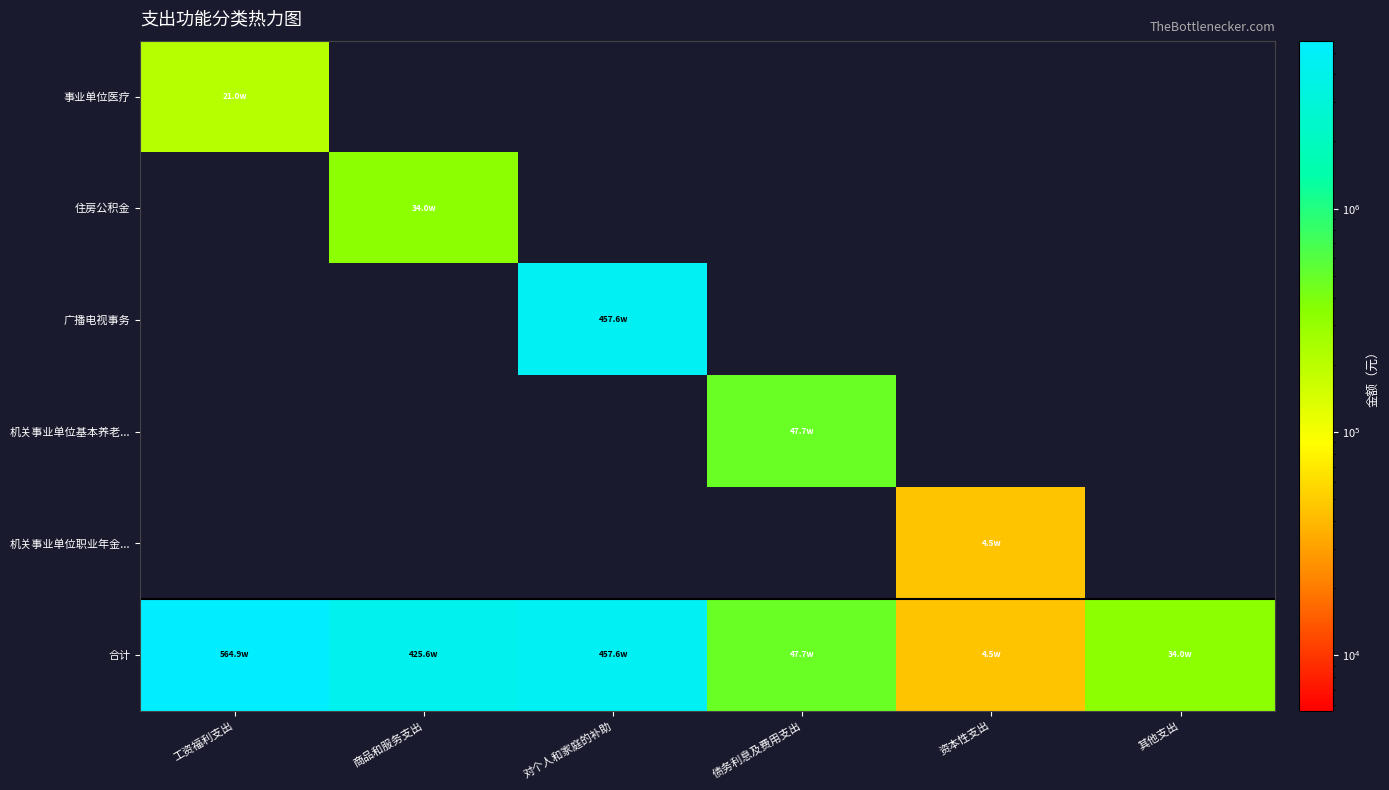

Which series changed the most between 工资福利支出 and 商品和服务支出?

合计